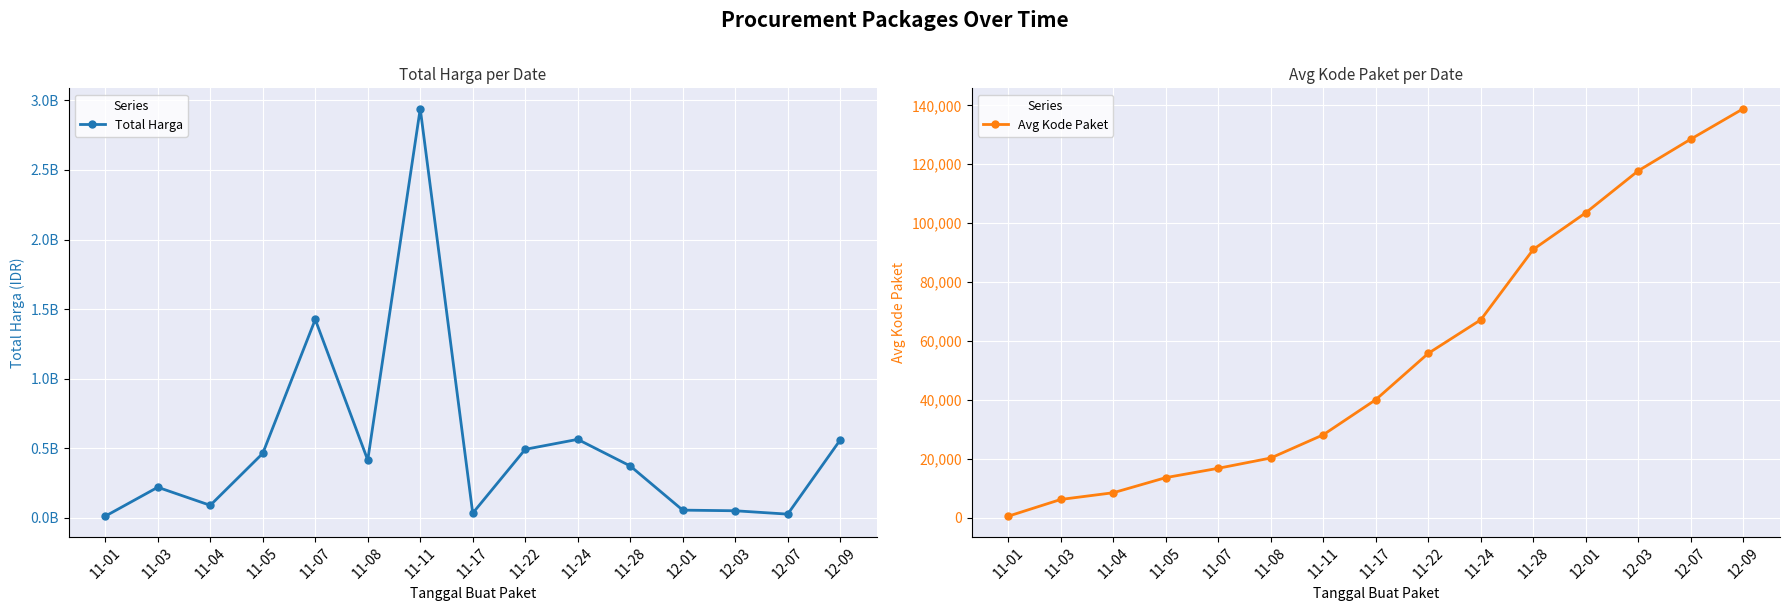

What is the label of the 9th point from the right?

11-11